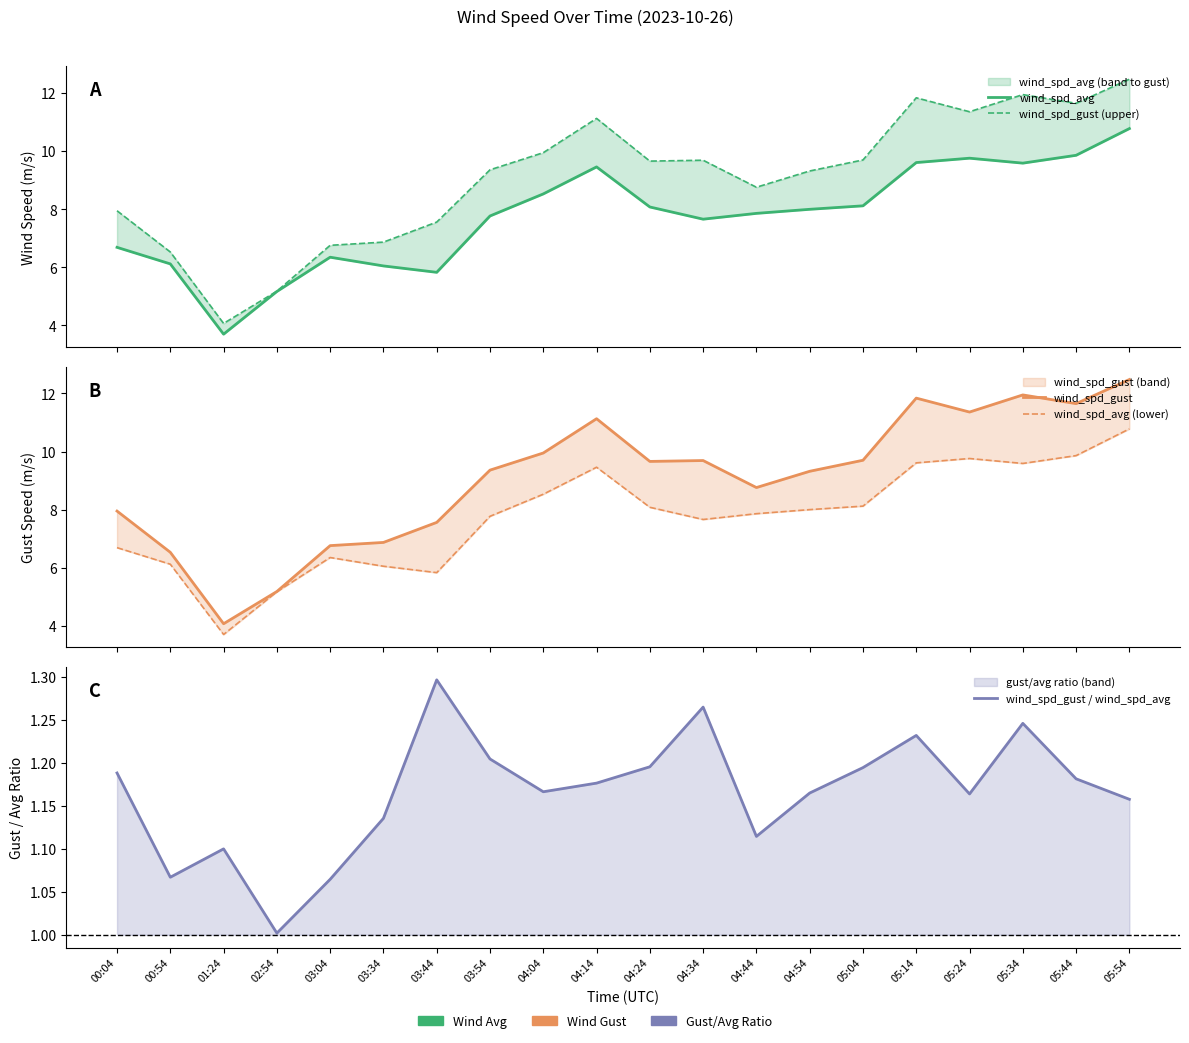

In wind_spd_gust / wind_spd_avg, how many points are lower than both neighbors (excluding endpoints)?

5